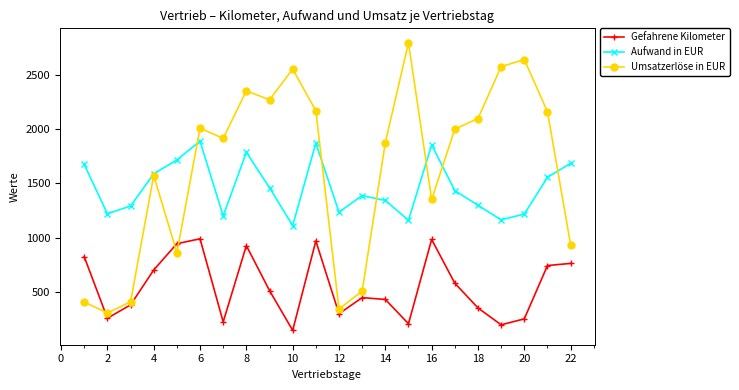

True or false: Aufwand in EUR and Gefahrene Kilometer intersect in this chart.

False